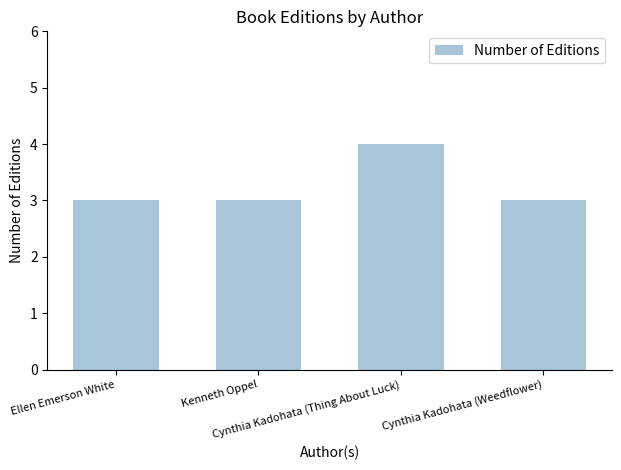

What is the maximum value shown in the chart?

4